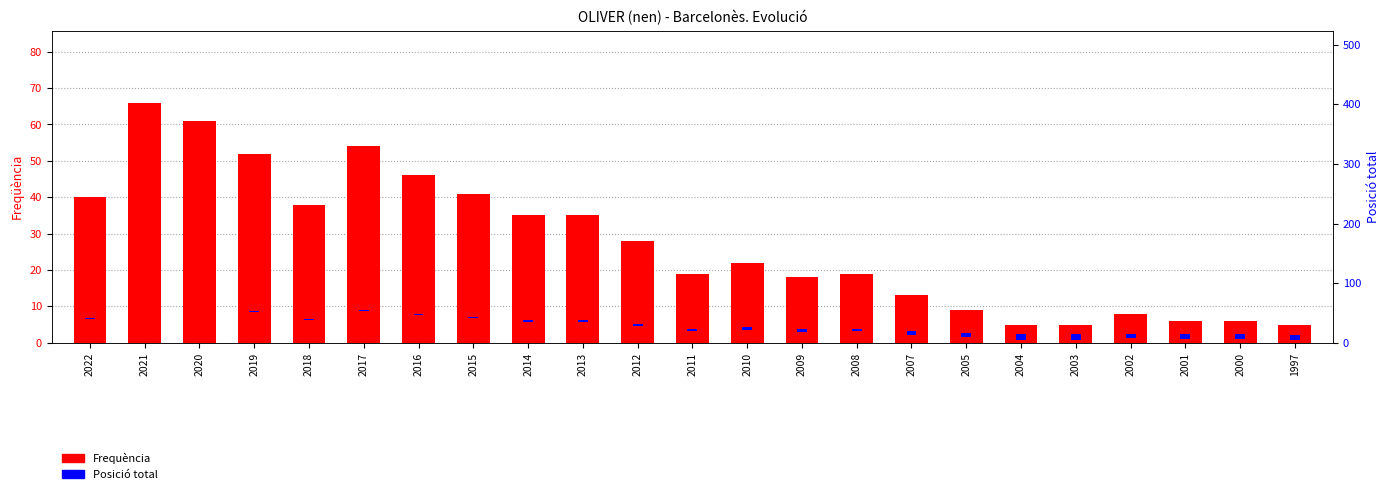

The Posició total series shows 4.7 at 2008. True or false?

True